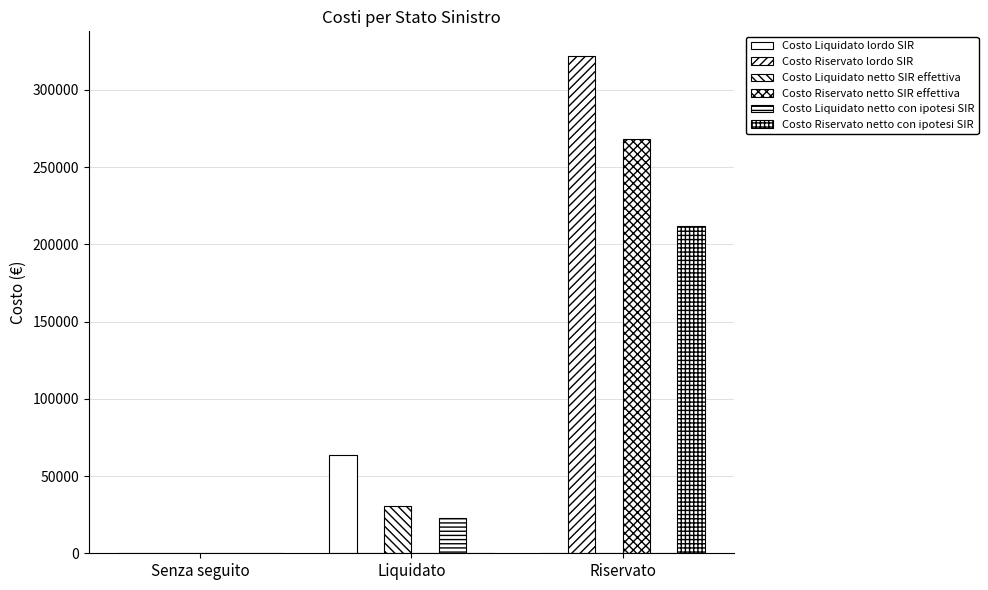

Is the value of Costo Liquidato lordo SIR at Senza seguito greater than the value of Costo Riservato netto SIR effettiva at Liquidato?

No